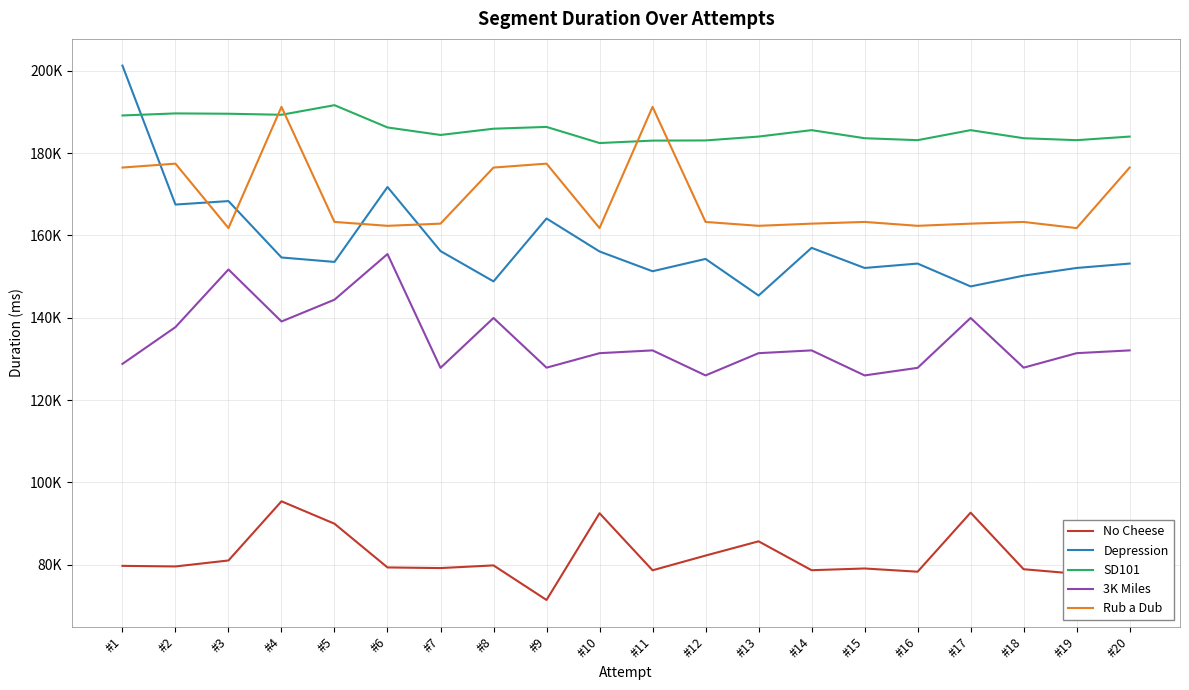

What are all the series names shown in the legend?

No Cheese, Depression, SD101, 3K Miles, Rub a Dub